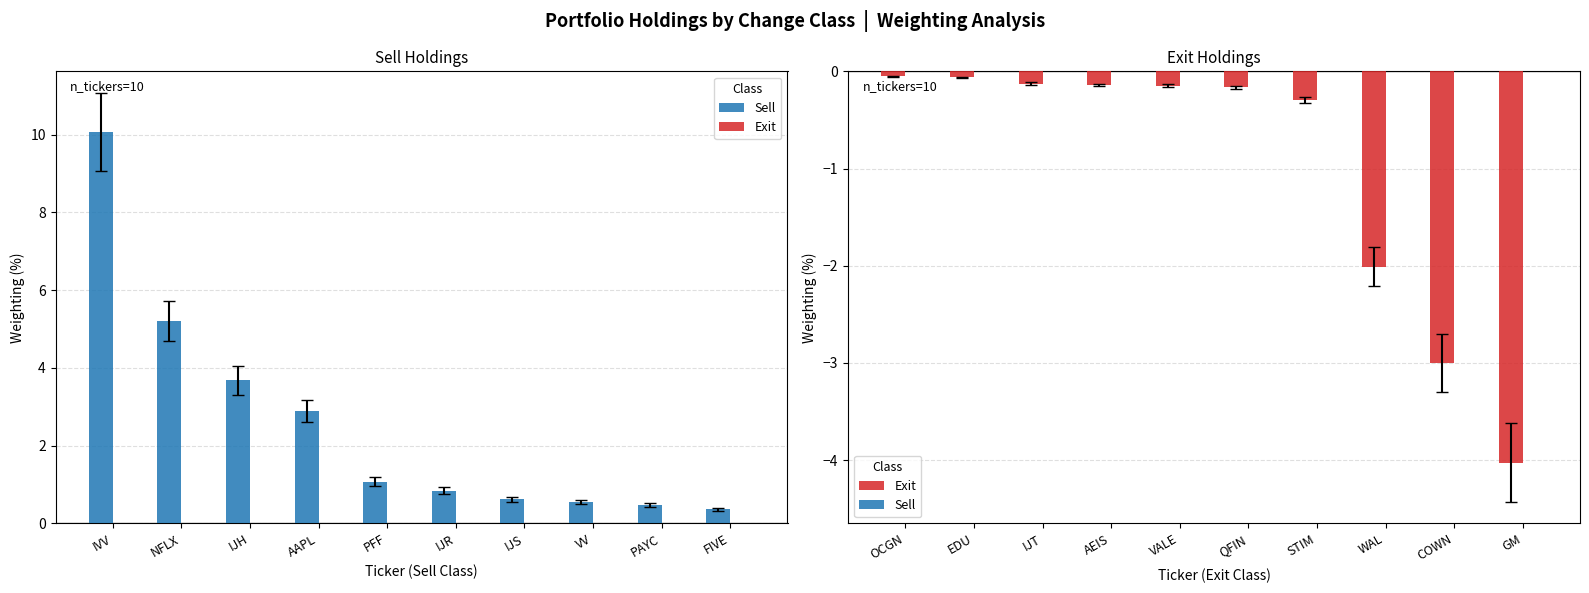

How many groups of bars are there?

10